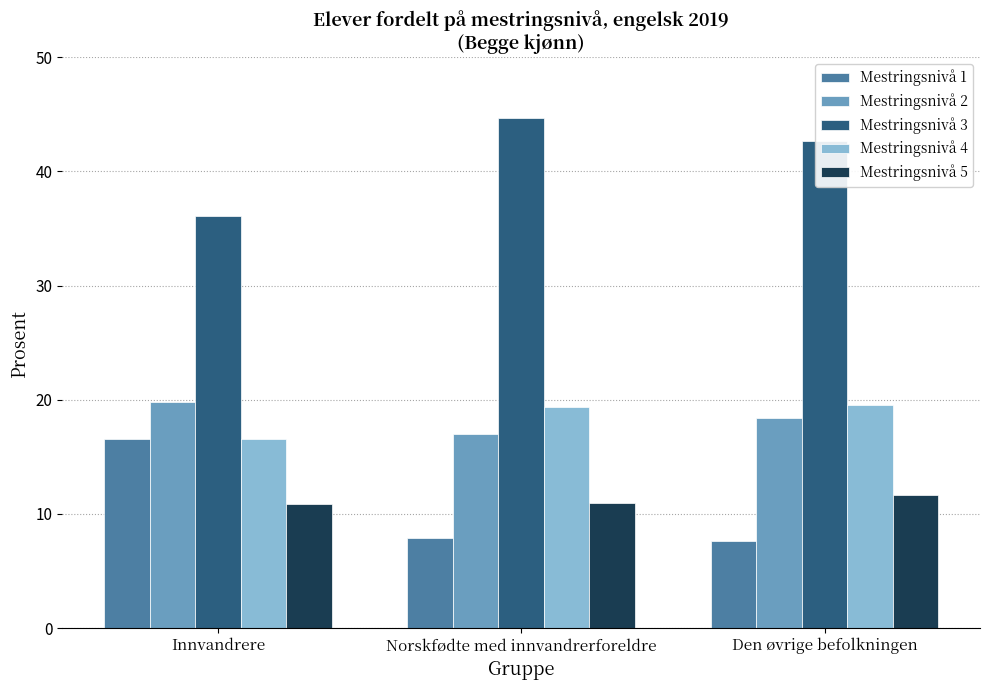

What is the lowest value of the Mestringsnivå 5 series?

10.9